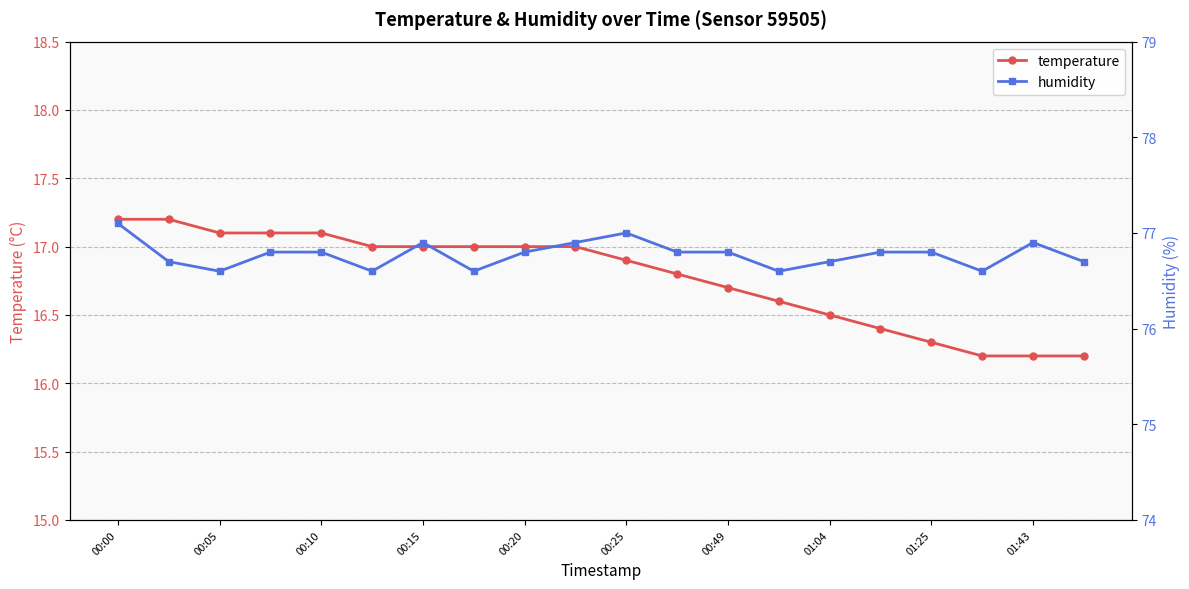

What is the average value of the temperature series?

16.8